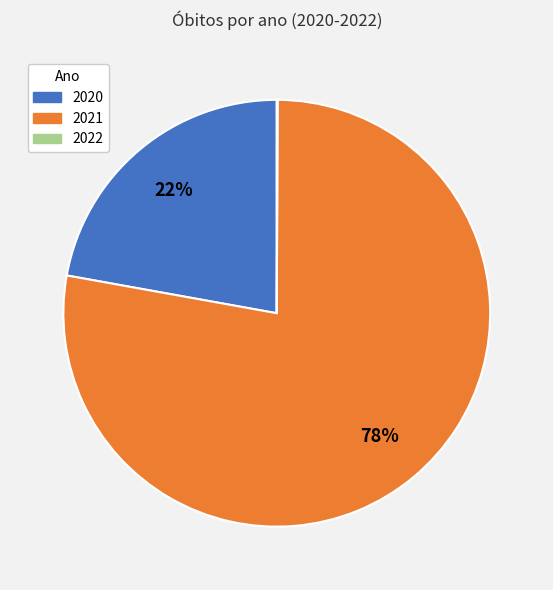

To the nearest percent, what is the average slice percentage?

33%